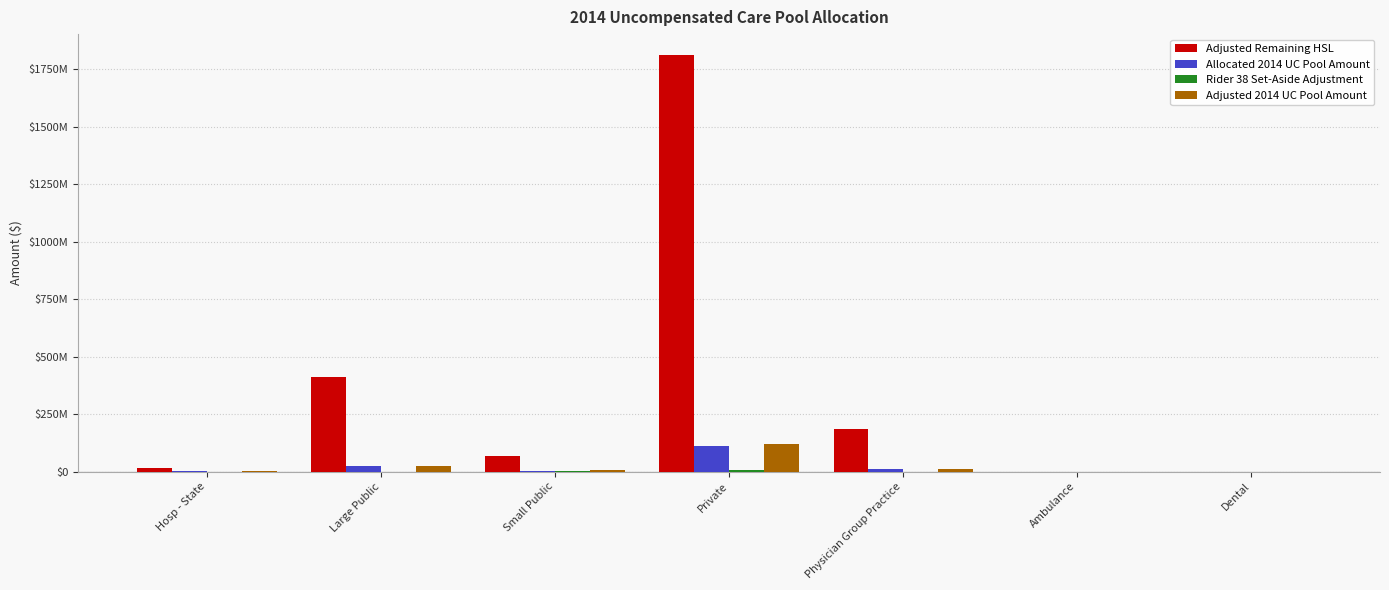

Is the value of Adjusted 2014 UC Pool Amount at Hosp - State greater than the value of Adjusted Remaining HSL at Large Public?

No